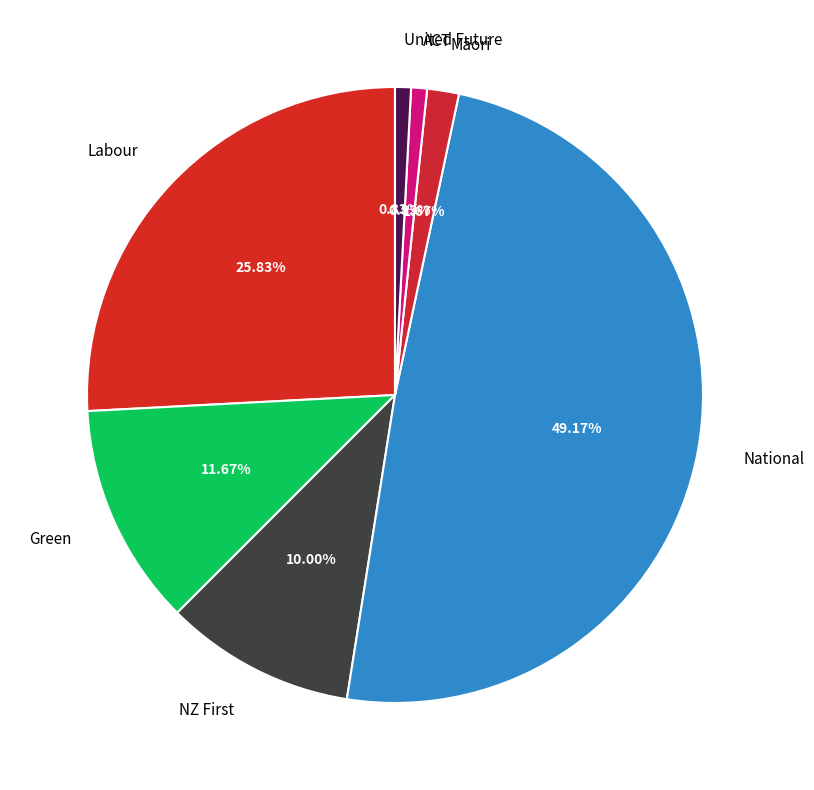

Is there any slice that represents more than half of the pie?

No